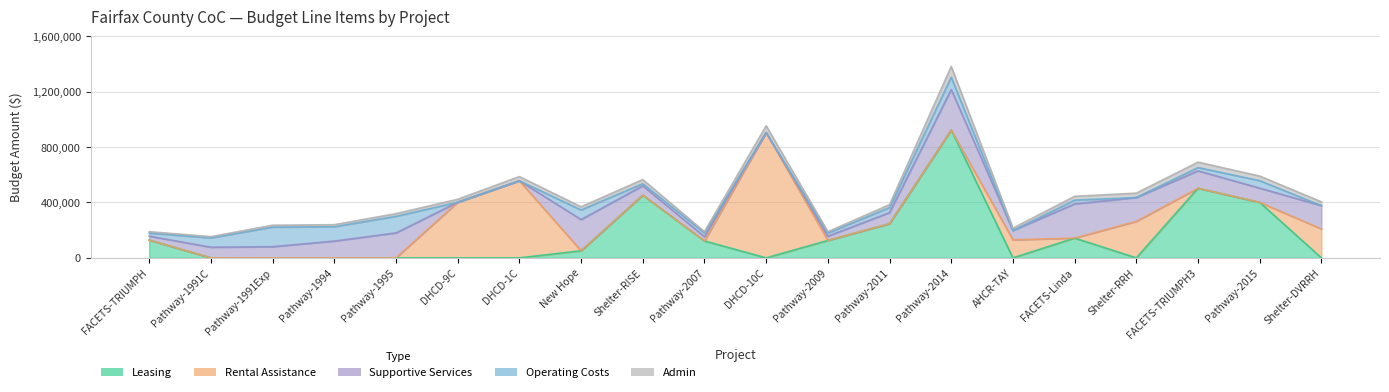

How many lines are shown in the chart?

5